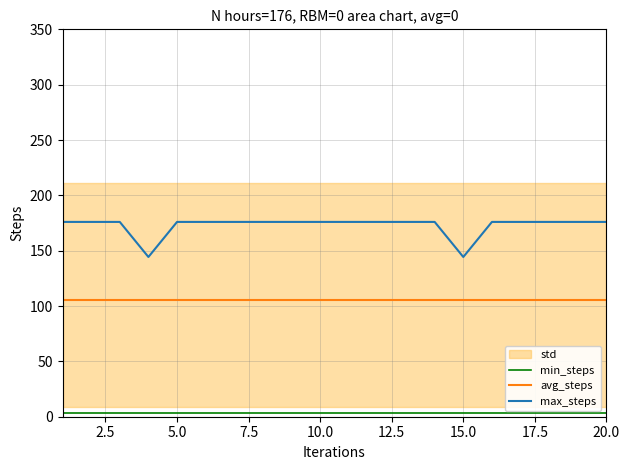

True or false: max_steps and min_steps cross at least once.

False